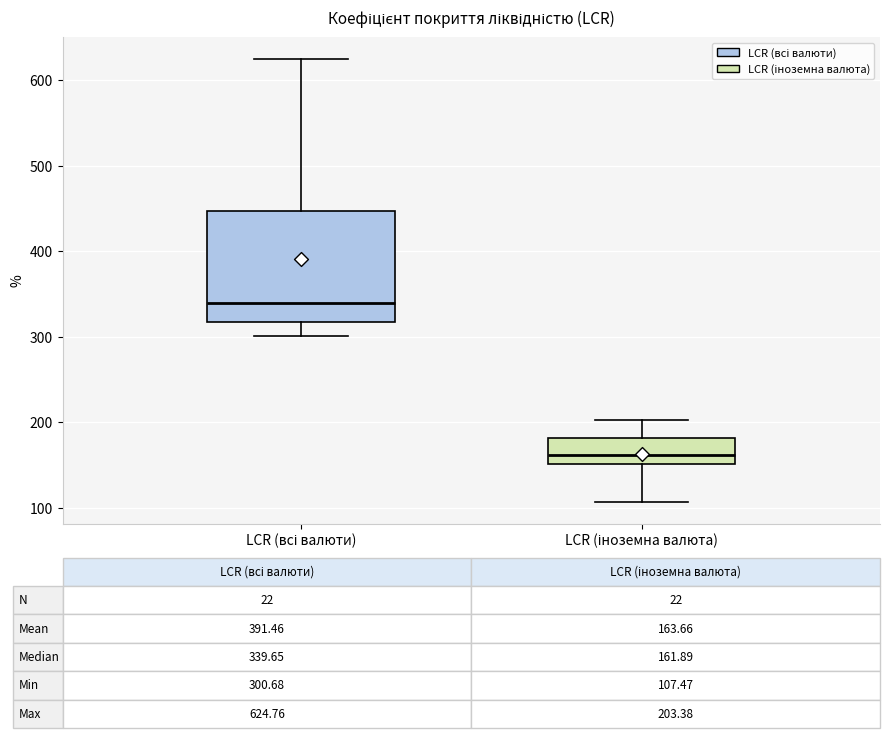

Which box's median line is the lowest?

LCR (іноземна валюта)